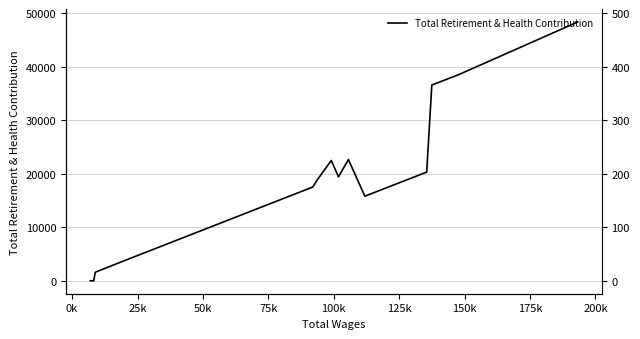

How many interior local peaks (higher than both neighbors) does the data have?

2